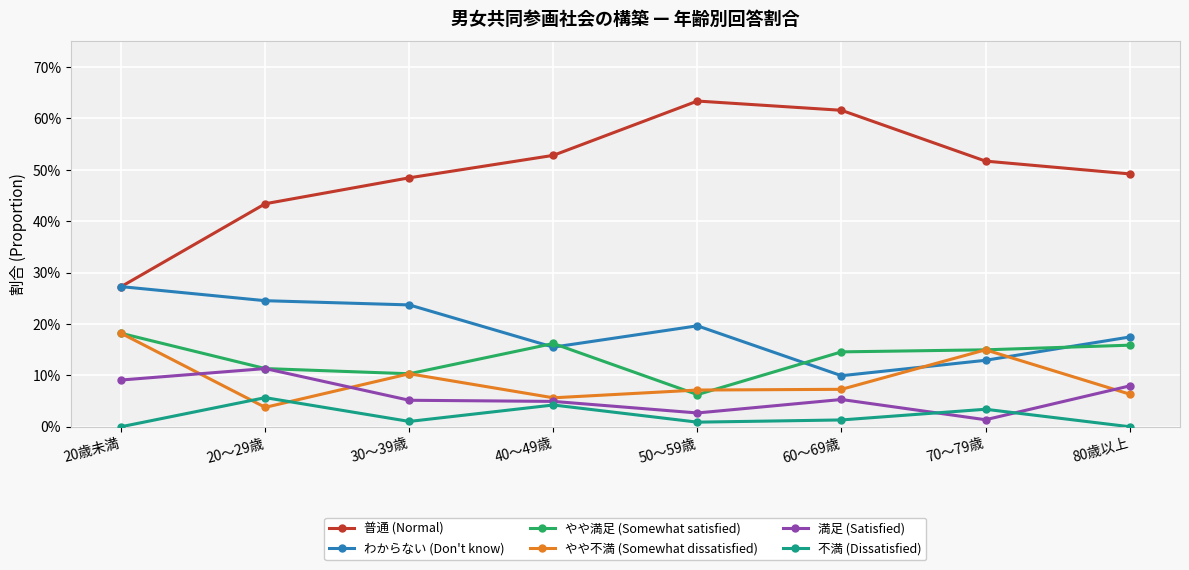

Rank the series by their maximum value, from lowest to highest.

不満 (Dissatisfied), 満足 (Satisfied), やや満足 (Somewhat satisfied), やや不満 (Somewhat dissatisfied), わからない (Don't know), 普通 (Normal)